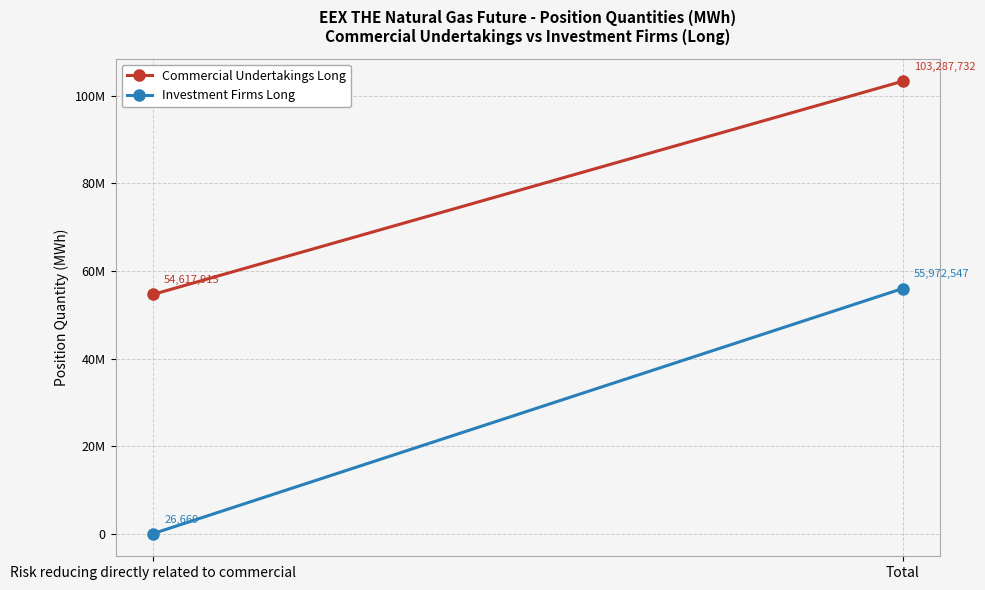

What is the sum of all Investment Firms Long values?

55999216